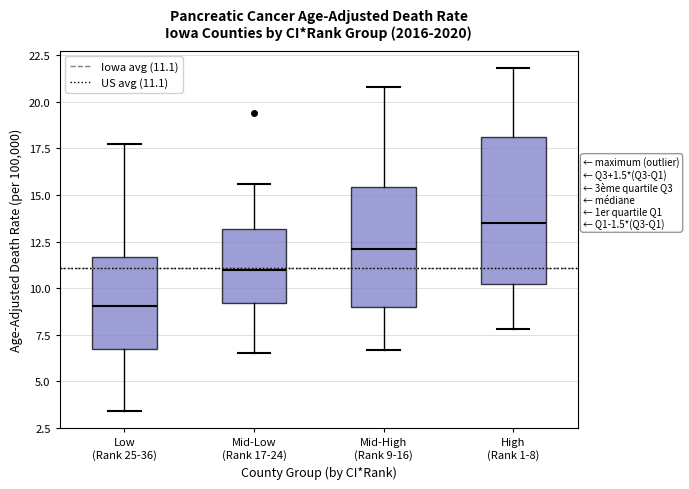

Which box is the tallest, from its lower edge to its upper edge?

High (Rank 1-8)